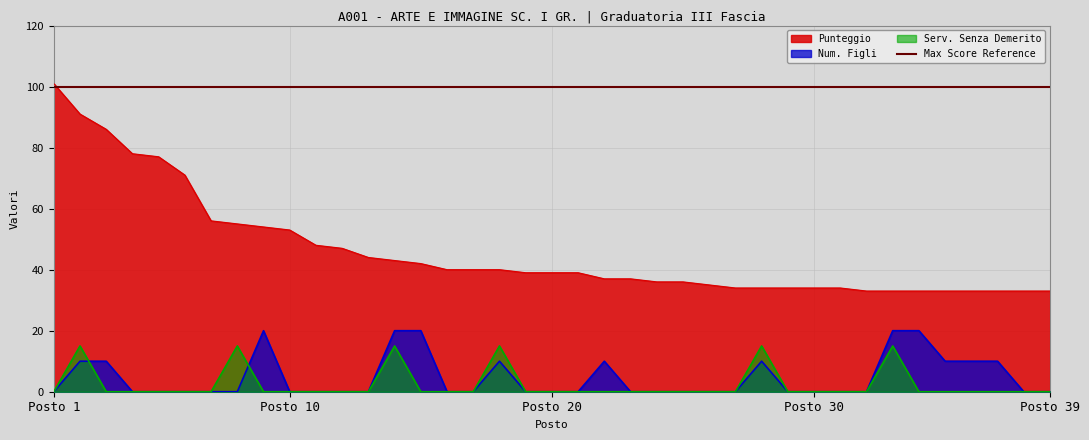

What is the sum of all Serv. Senza Demerito values?

90